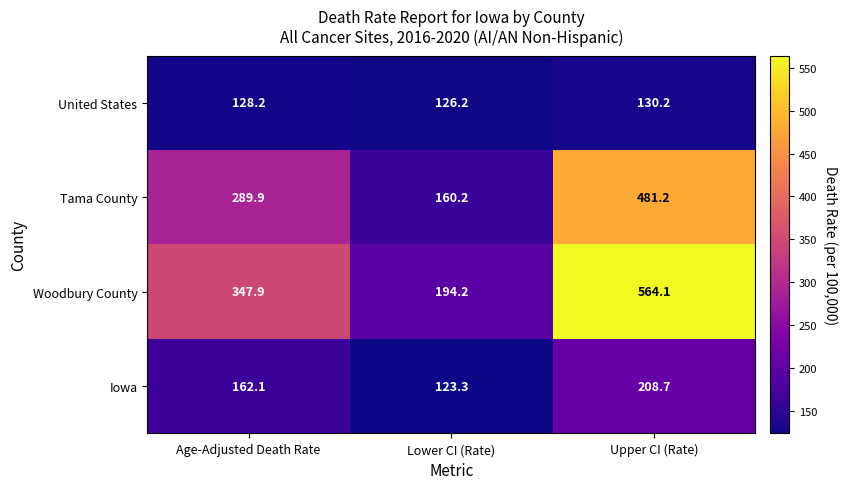

What is the average value of the United States series?

128.2